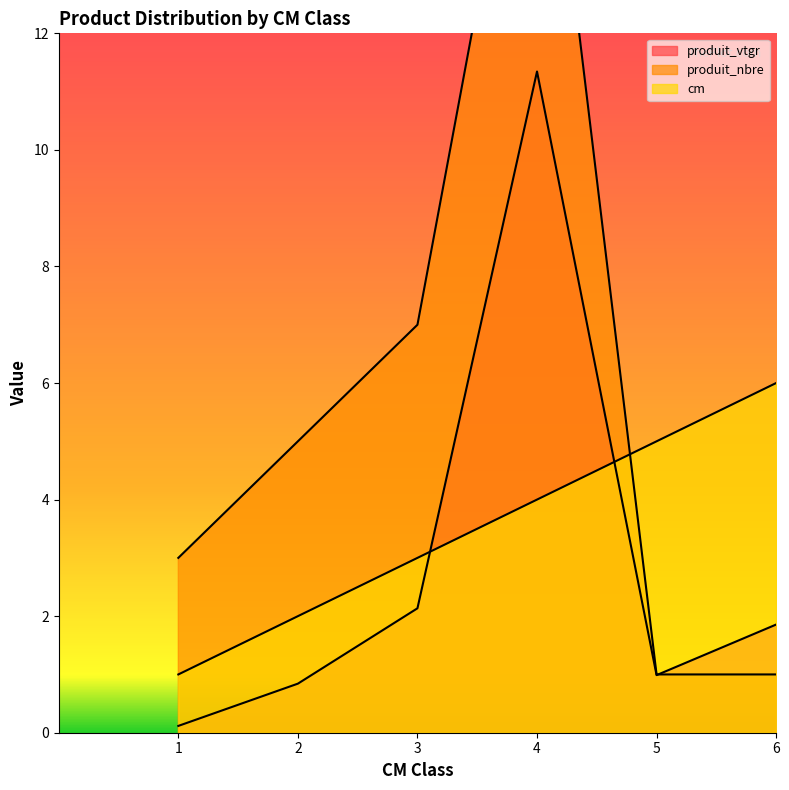

Does the chart have visible grid lines?

No